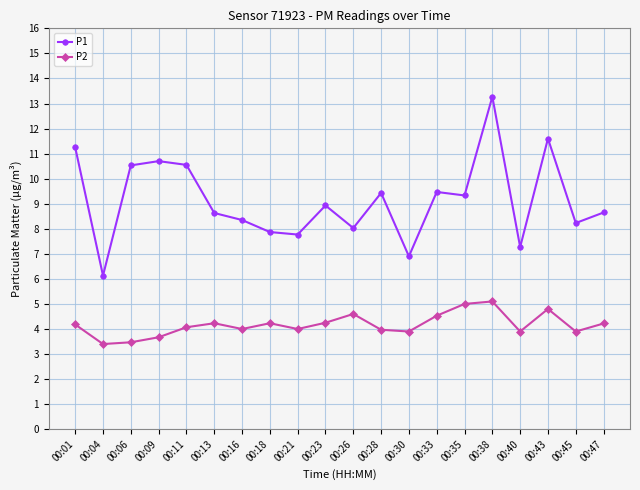

What is the average value of the P1 series?

9.1